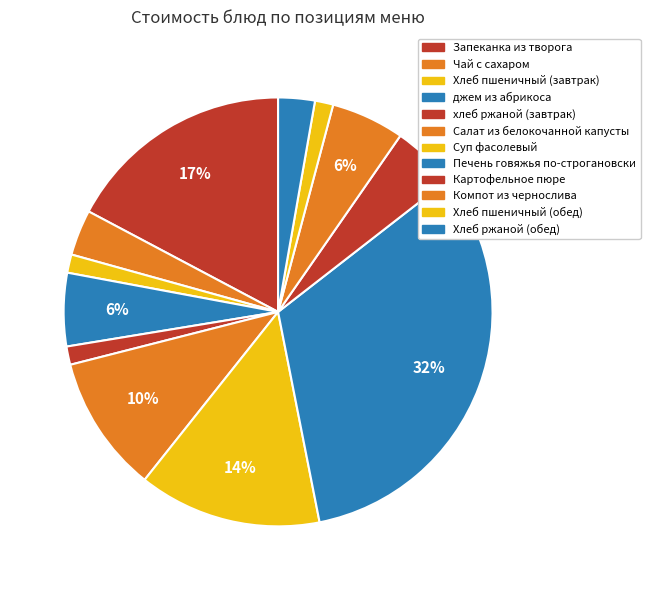

Rank the categories by value from highest to lowest.

Печень говяжья по-строгановски, Запеканка из творога, Суп фасолевый, Салат из белокочанной капусты, джем из абрикоса, Компот из чернослива, Картофельное пюре, Чай с сахаром, Хлеб ржаной (обед), Хлеб пшеничный (завтрак), хлеб ржаной (завтрак), Хлеб пшеничный (обед)